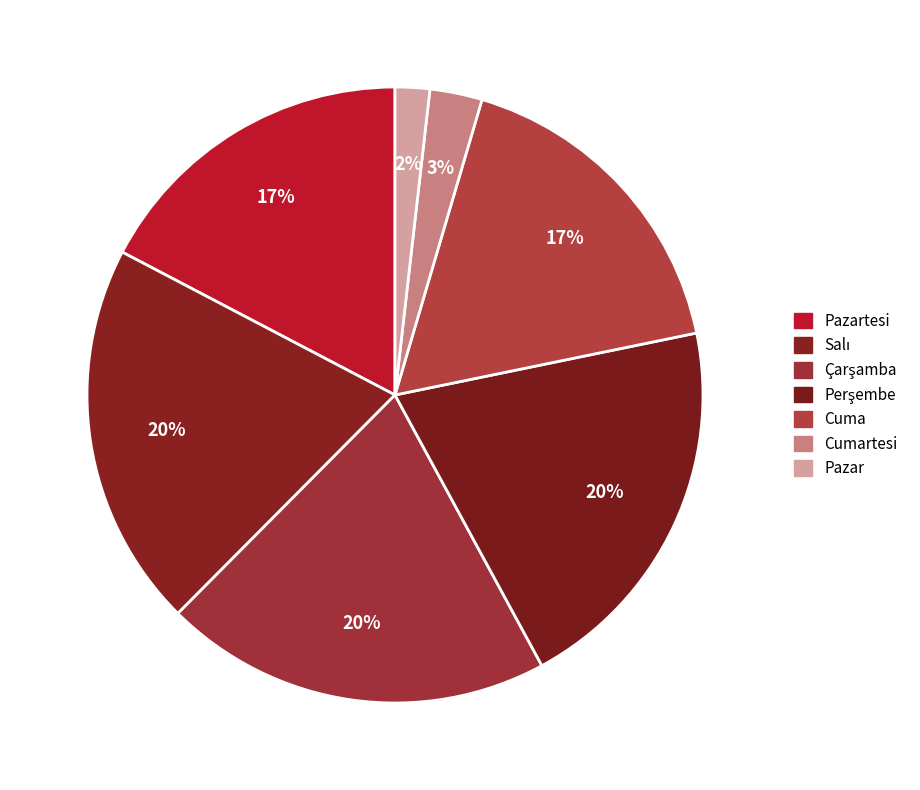

To the nearest percent, what percentage of the pie is Cumartesi?

3%